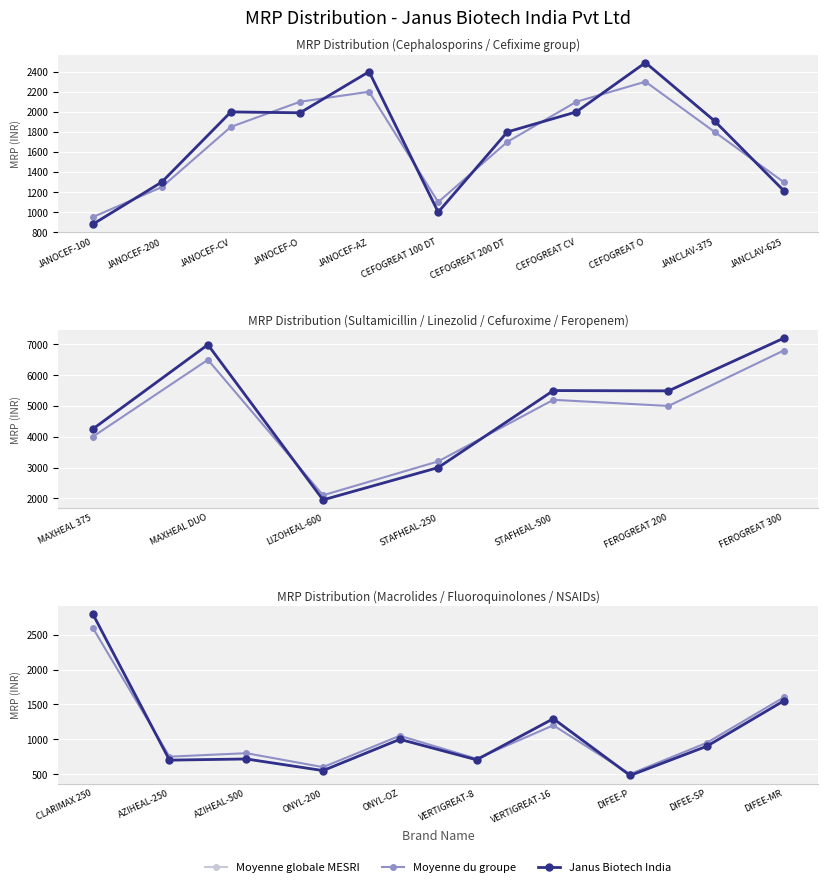

What is the difference between the Moyenne globale MESRI values at DIFEE-SP and ONYL-OZ?

99